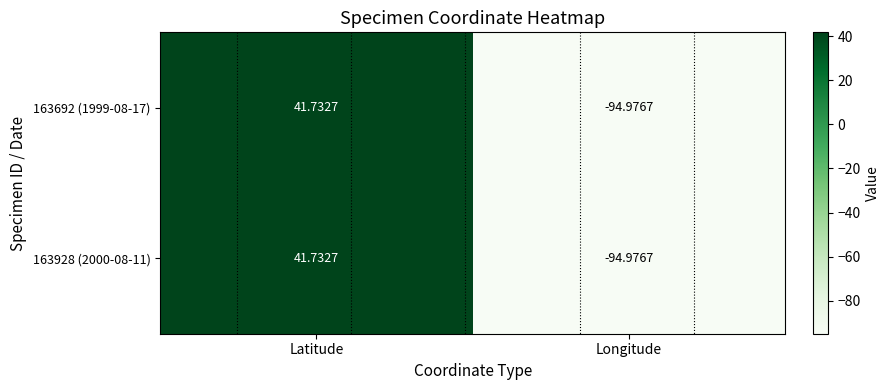

Read the 163692 (1999-08-17) value at Longitude.

-95.0